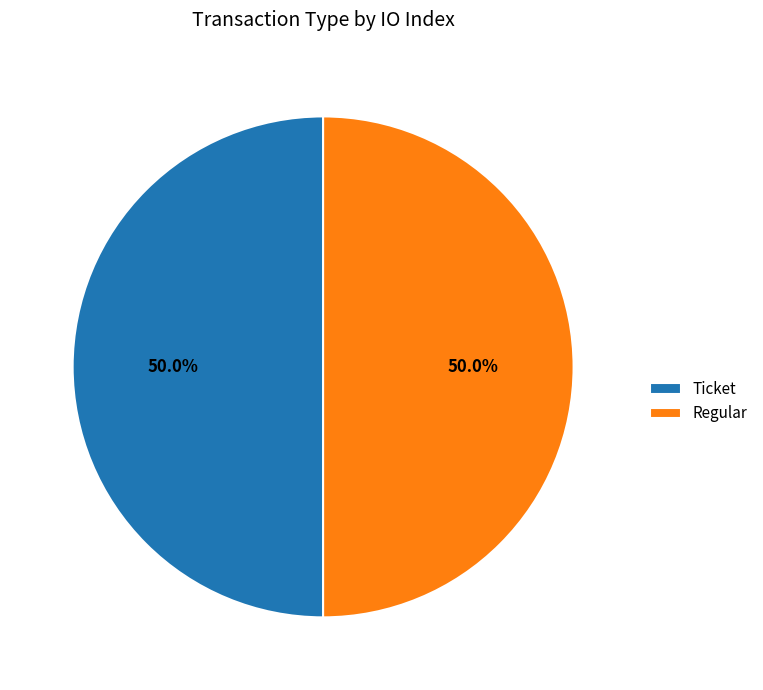

Is the sum of Ticket and Regular greater than half?

Yes